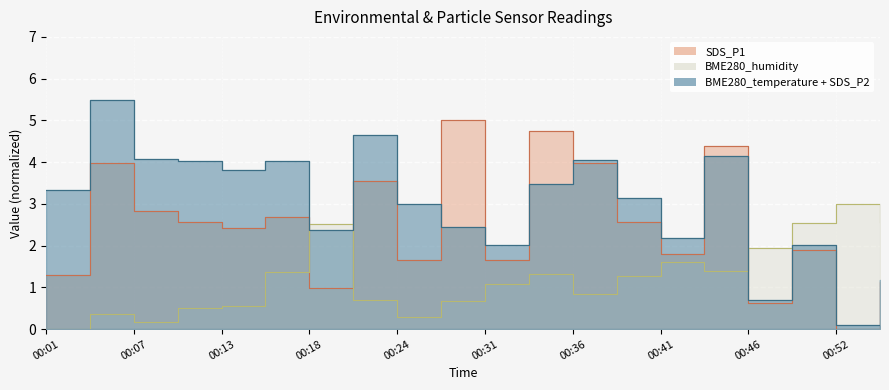

What is the difference between the BME280_humidity values at 00:49 and 00:28?

1.9